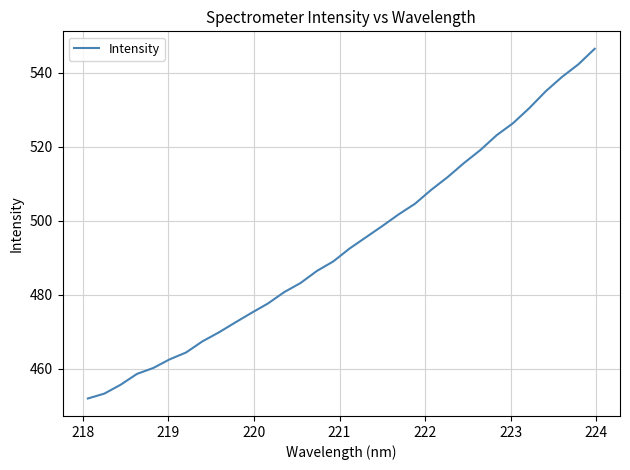

What is the difference between the maximum and minimum values?

94.5